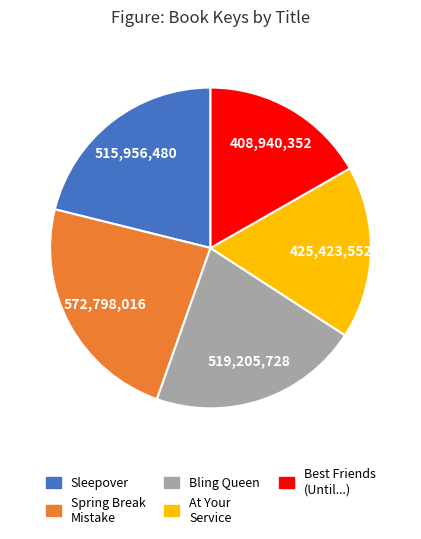

Is there any slice that represents more than half of the pie?

No